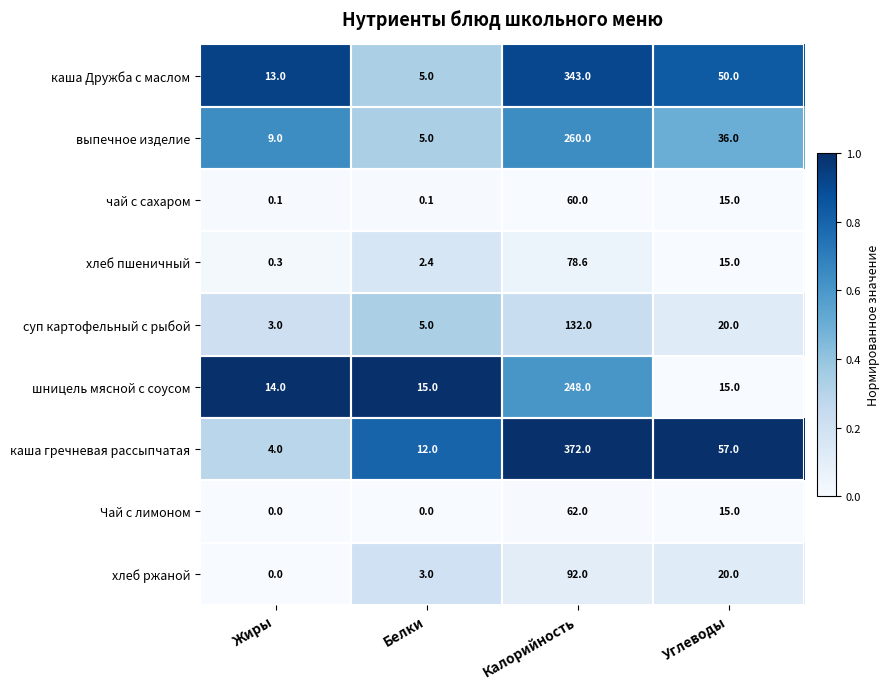

What is the total value across all series at Жиры?

43.4